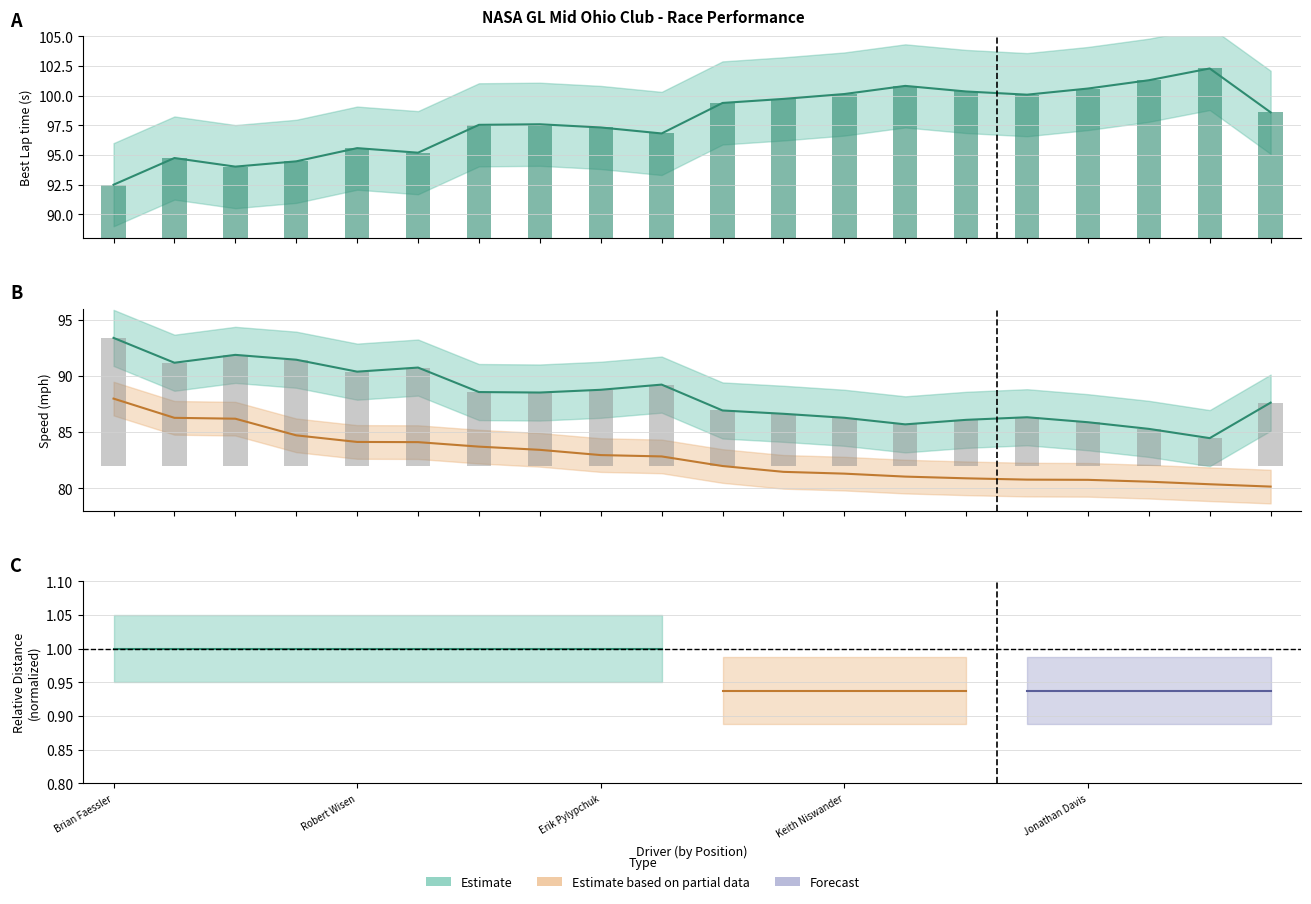

Reading right to left, what are all the values shown in this chart?

Best Lap time: 98.6	102.3	101.3	100.6	100.1	100.3	100.8	100.1	99.7	99.4	96.8	97.3	97.6	97.5	95.2	95.6	94.5	94.0	94.7	92.5
Best Speed: 87.6	84.5	85.3	85.9	86.3	86.1	85.7	86.3	86.6	86.9	89.2	88.8	88.5	88.6	90.8	90.4	91.5	91.9	91.2	93.4
Average Speed: 80.1	80.4	80.6	80.8	80.8	80.9	81.0	81.3	81.5	82.0	82.8	83.0	83.4	83.7	84.1	84.1	84.7	86.2	86.3	88.0